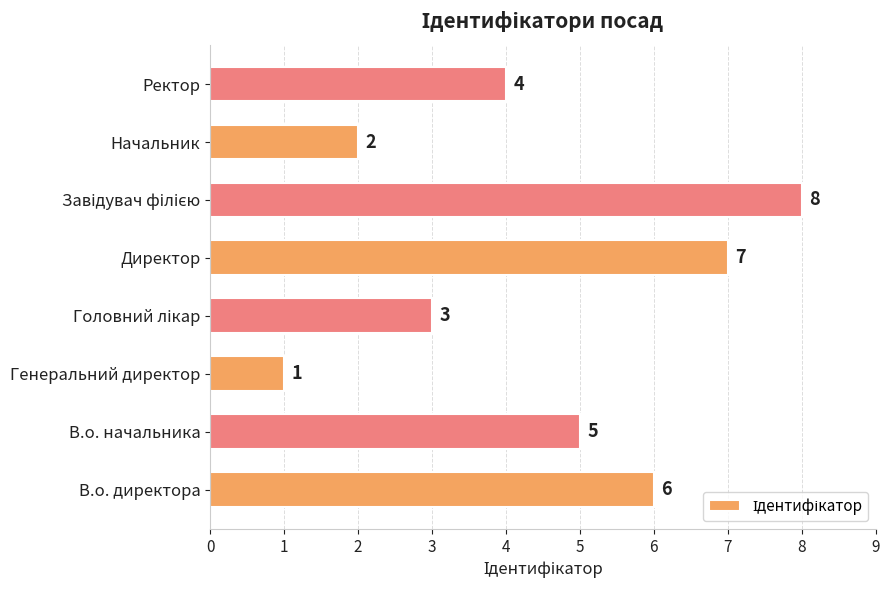

What is the difference between the maximum and minimum values?

7